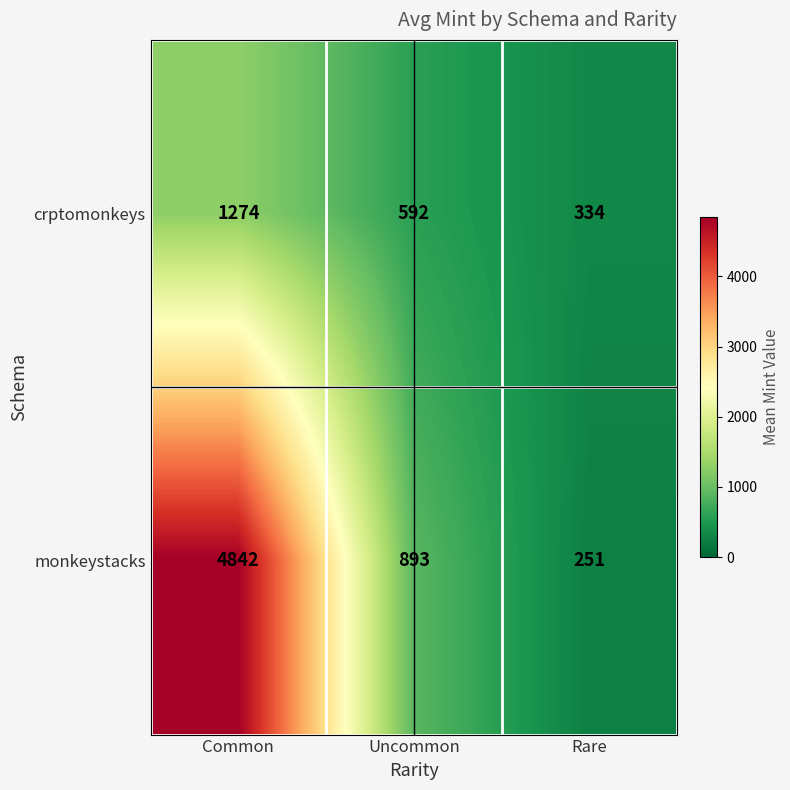

Rank the series by their average value, from highest to lowest.

monkeystacks, crptomonkeys